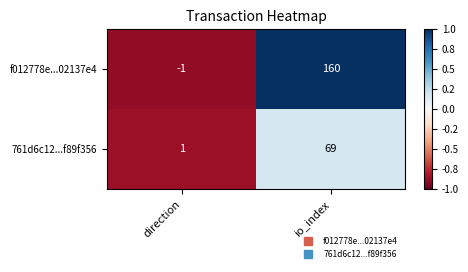

At which label is f012778e...02137e4 closest to 79?

direction